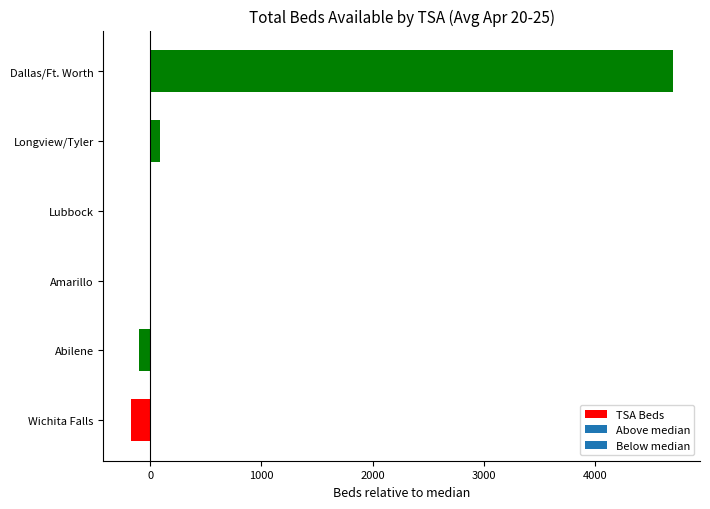

What is the average value?

752.7